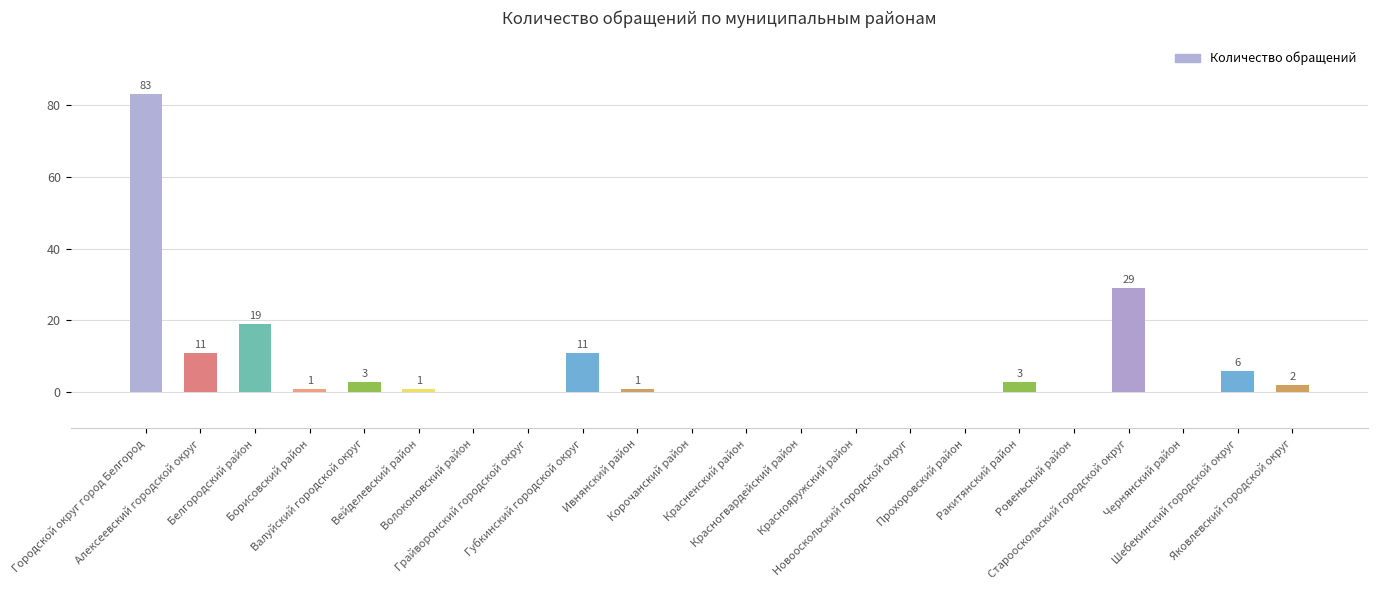

What is the sum of all values?

170